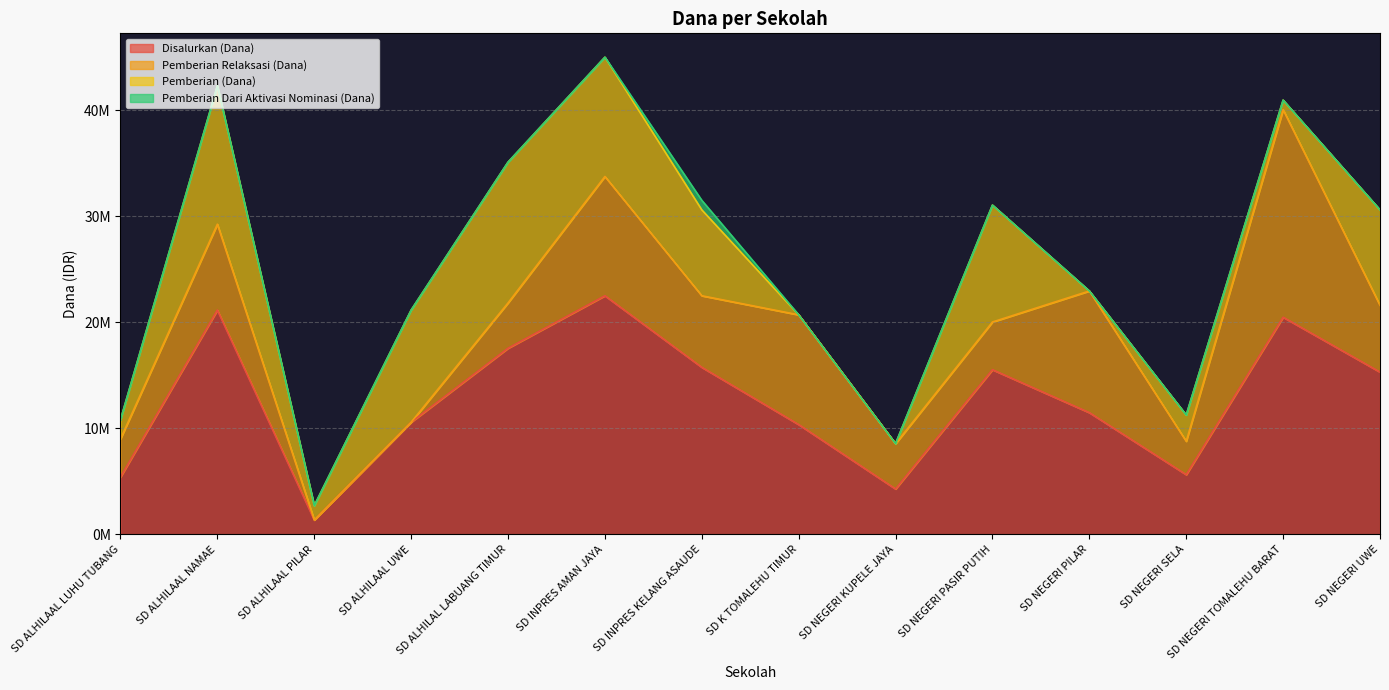

What is the label of the 3rd point from the left?

SD ALHILAAL PILAR